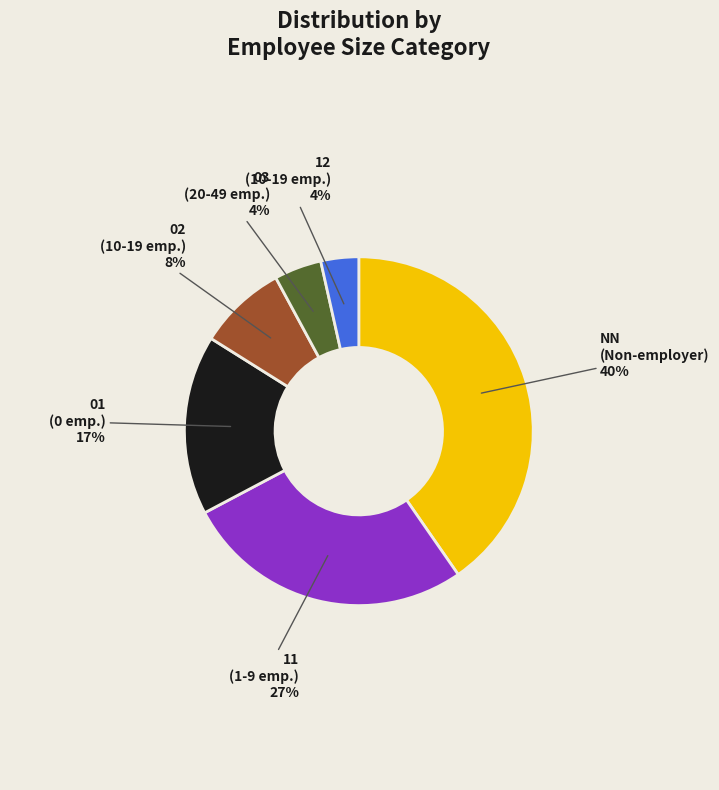

Does any single category account for the majority?

No